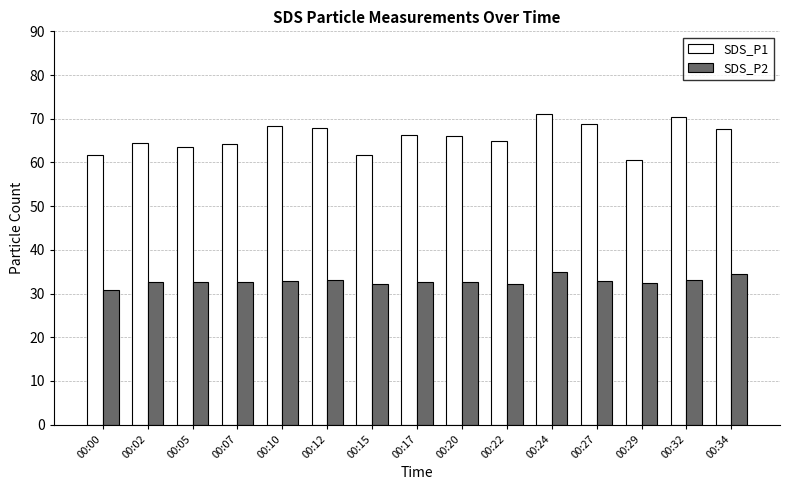

How many bars are there in total?

30